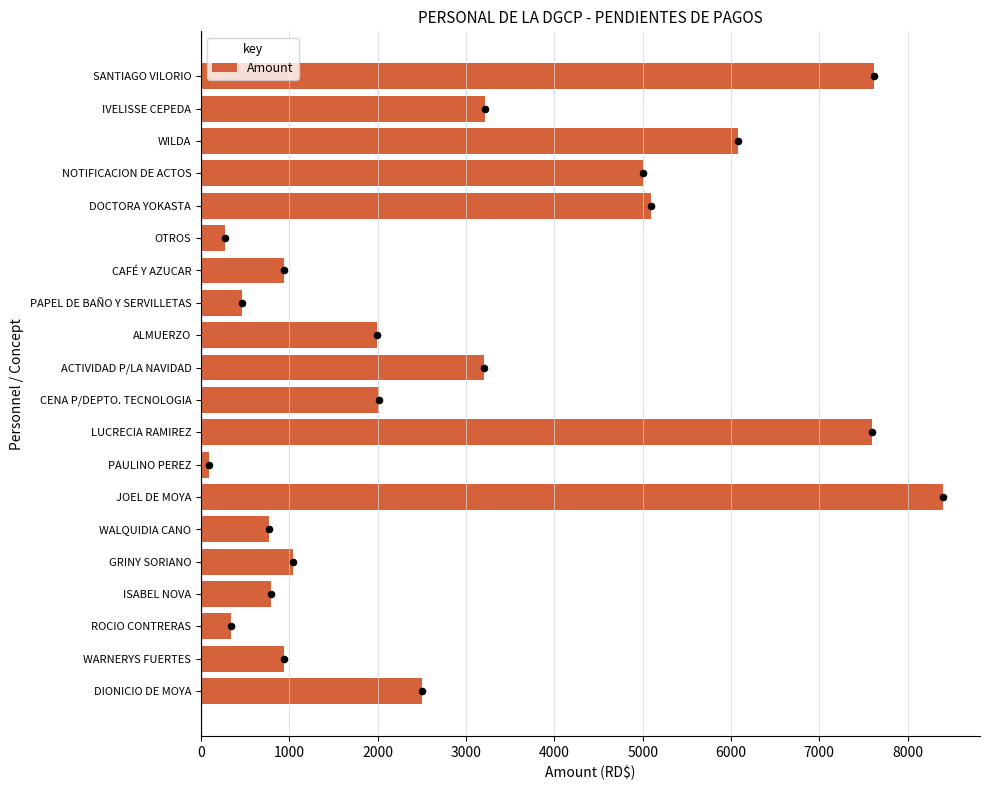

Read the Amount value at IVELISSE CEPEDA.

3210.2